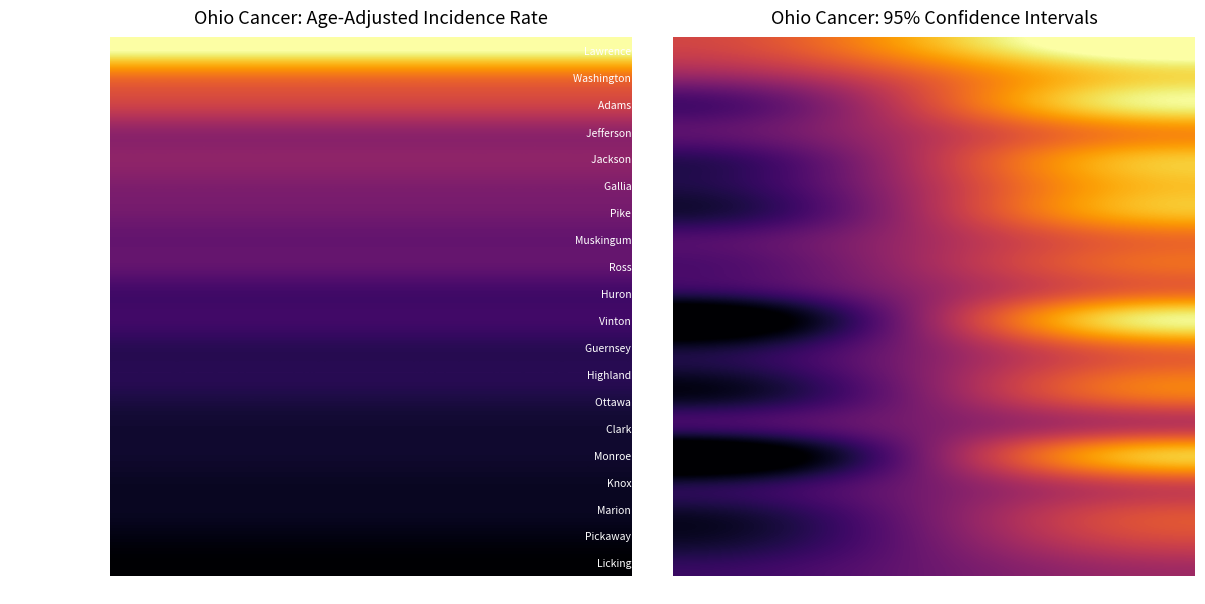

Reading right to left, extract all data points from this chart.

Lawrence County: Upper 95% CI=577.8	Lower 95% CI=530.1
Washington County: Upper 95% CI=555.9	Lower 95% CI=510.4
Adams County: Upper 95% CI=560.4	Lower 95% CI=491.0
Jefferson County: Upper 95% CI=536.4	Lower 95% CI=493.1
Jackson County: Upper 95% CI=547.1	Lower 95% CI=482.8
Gallia County: Upper 95% CI=545.3	Lower 95% CI=479.7
Pike County: Upper 95% CI=545.0	Lower 95% CI=476.7
Muskingum County: Upper 95% CI=527.2	Lower 95% CI=488.3
Ross County: Upper 95% CI=527.8	Lower 95% CI=487.0
Huron County: Upper 95% CI=526.2	Lower 95% CI=478.7
Vinton County: Upper 95% CI=553.5	Lower 95% CI=454.5
Guernsey County: Upper 95% CI=527.3	Lower 95% CI=471.0
Highland County: Upper 95% CI=526.2	Lower 95% CI=471.8
Ottawa County: Upper 95% CI=523.2	Lower 95% CI=470.8
Clark County: Upper 95% CI=509.9	Lower 95% CI=479.6
Monroe County: Upper 95% CI=542.2	Lower 95% CI=450.2
Knox County: Upper 95% CI=516.4	Lower 95% CI=470.9
Marion County: Upper 95% CI=515.1	Lower 95% CI=471.7
Pickaway County: Upper 95% CI=515.2	Lower 95% CI=468.0
Licking County: Upper 95% CI=502.7	Lower 95% CI=475.8